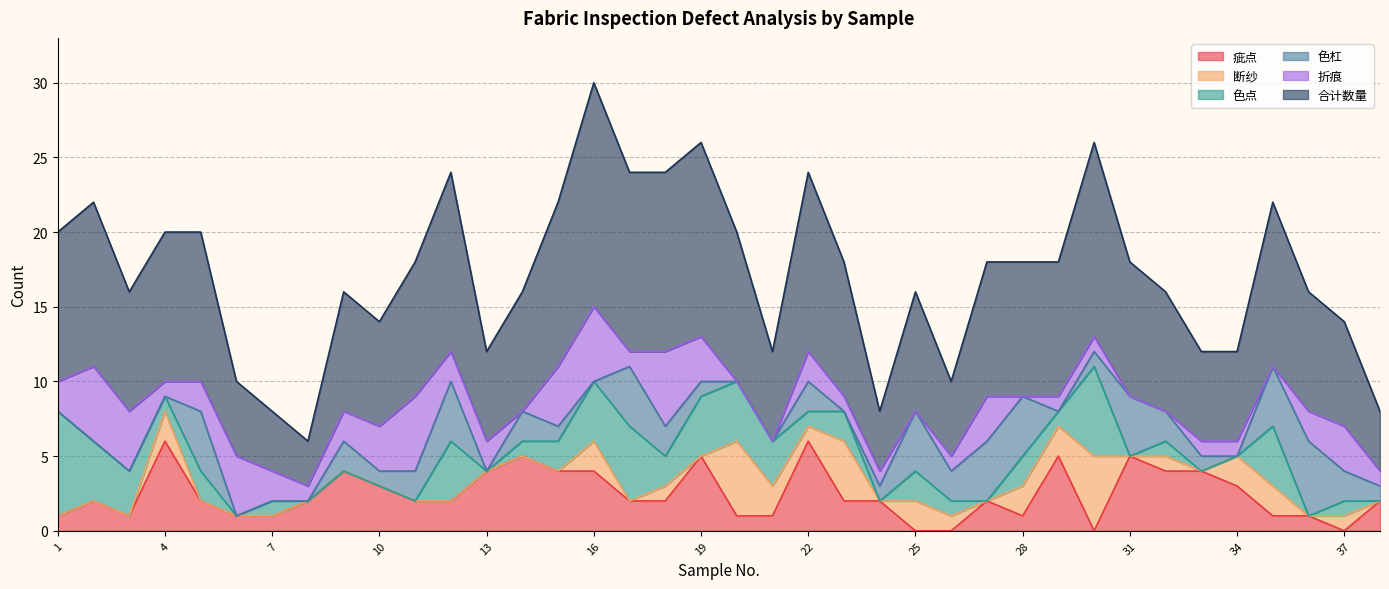

What is the spread (max minus min) of values at 29?

9